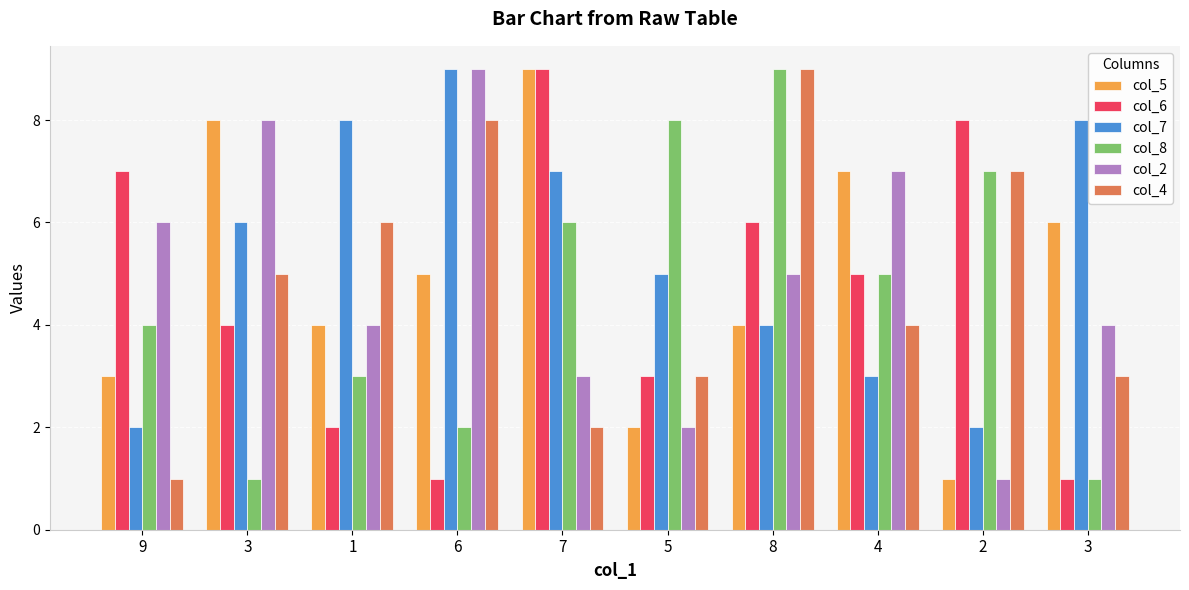

Is the value of col_8 at 9 greater than the value of col_5 at 2?

Yes